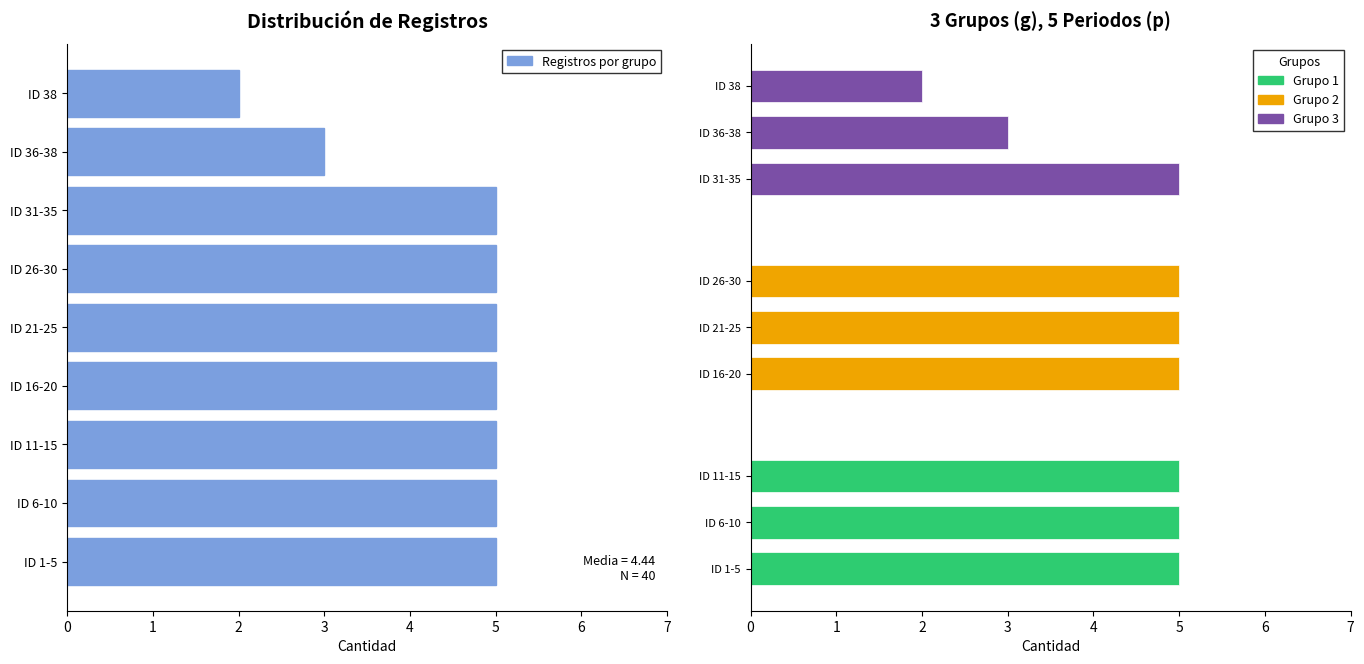

Approximately how many times larger is the value at ID 31-35 compared to ID 16-20?

1.0